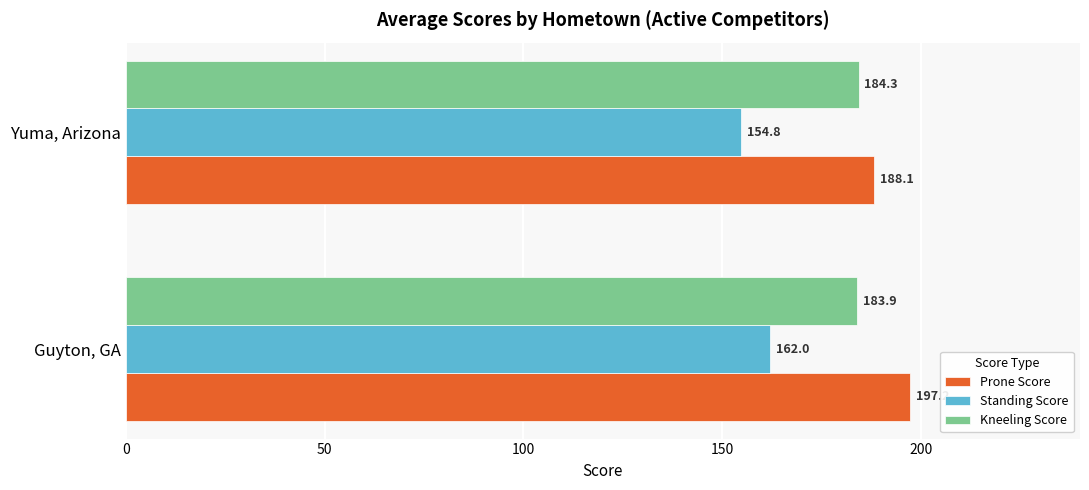

Is it true that Kneeling Score equals 184.3 at Yuma, Arizona?

True